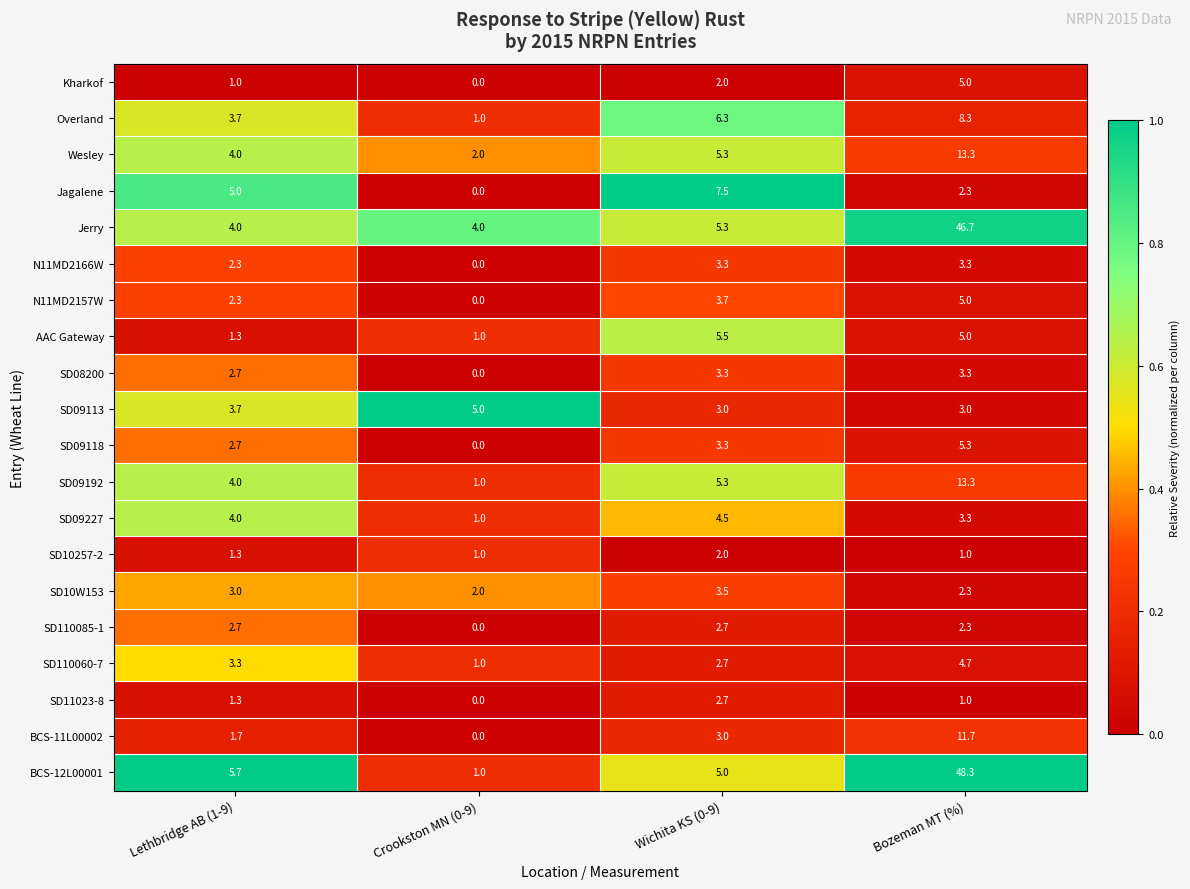

What value does the AAC Gateway series have at Bozeman MT (%)?

5.0